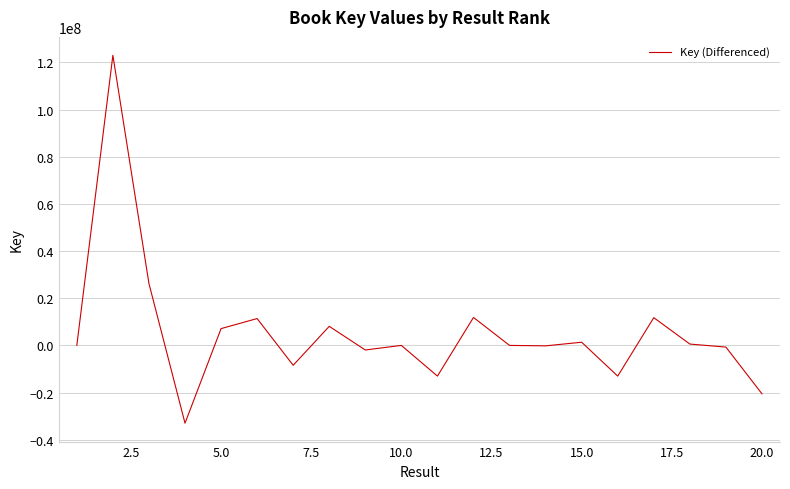

What is the sum of all values?

110554801